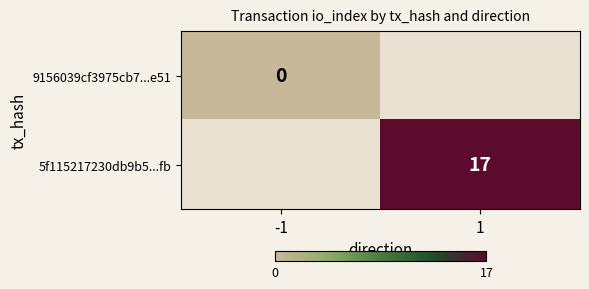

Count the number of data series in this chart.

2